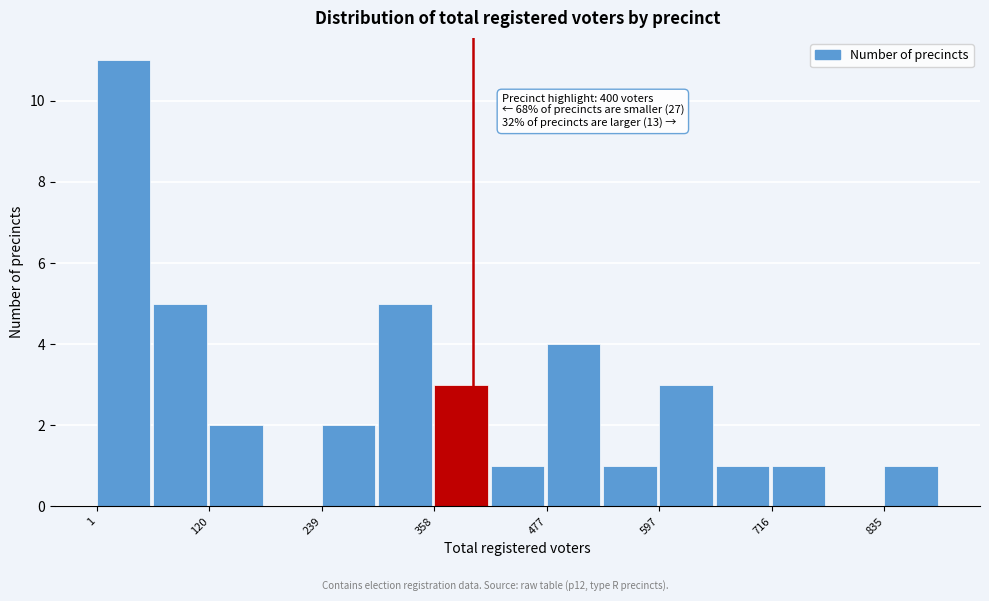

Around what value on the x-axis is the tallest bar? Give the approximate position of its centre, as read against the axis.

20